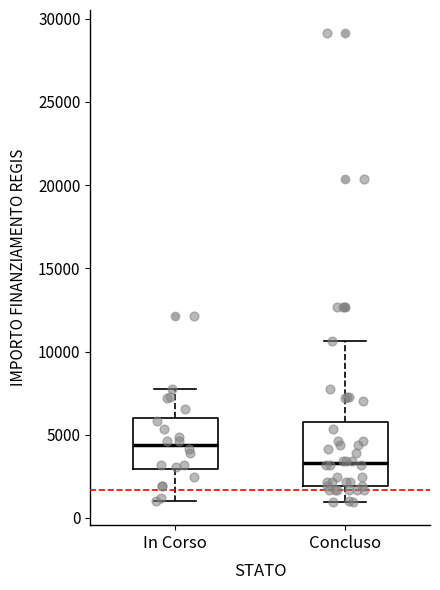

Reading left to right, read every box against the y-axis: the position of its median line, the range the box covers, and the ends of its whiskers. The values are not printed on the chart, so give them approximately, as read against the axis.

In Corso: median 4500, box 3000 to 6000, whiskers 1000 to 8000
Concluso: median 3500, box 2000 to 6000, whiskers 1000 to 10500